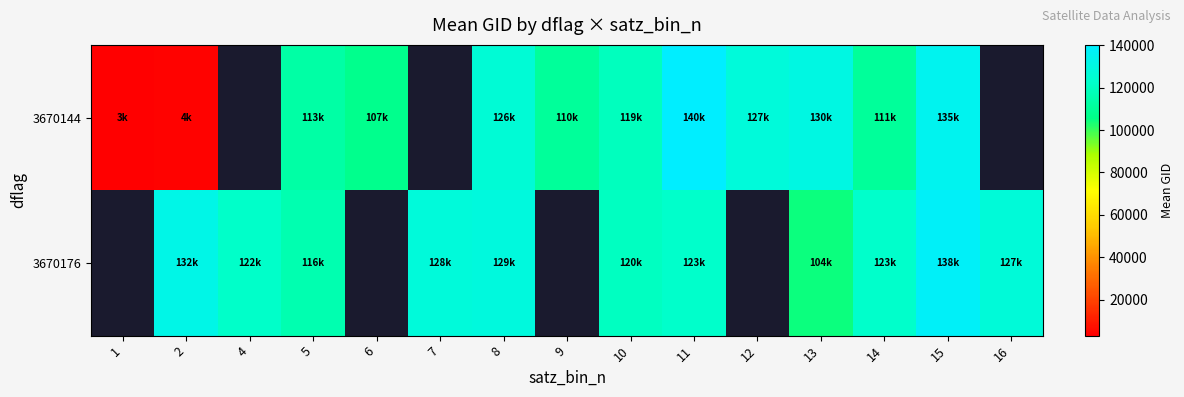

Which category has the highest value in the 3670144 series?

11